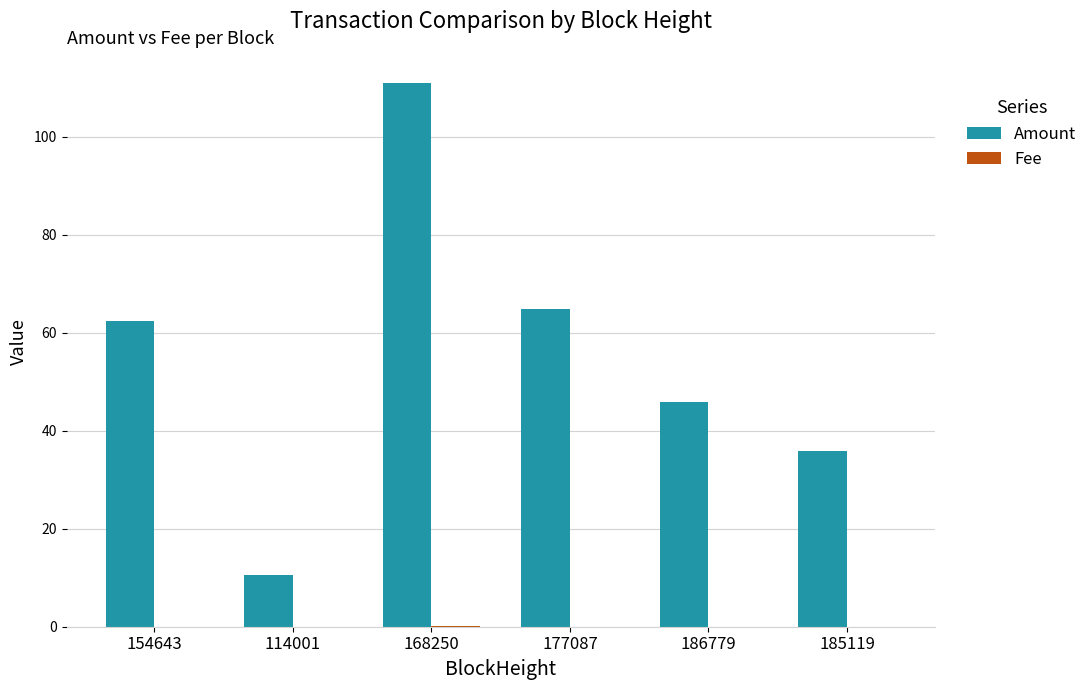

What is the total value across all series at 114001?

10.5